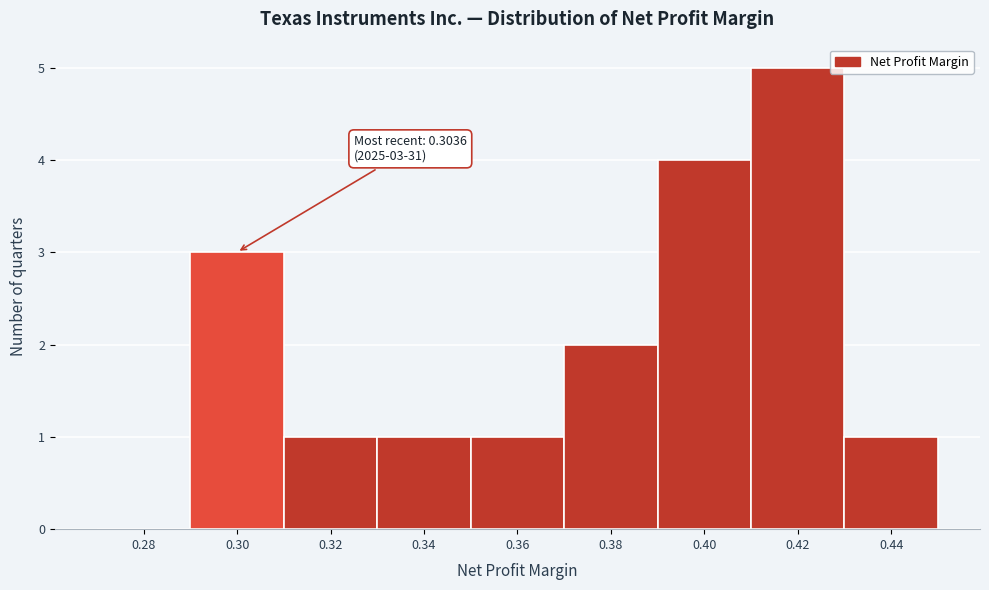

Reading left to right, transcribe all the data shown in this chart.

0.28=0	0.30=3	0.32=1	0.34=1	0.36=1	0.38=2	0.40=4	0.42=5	0.44=1